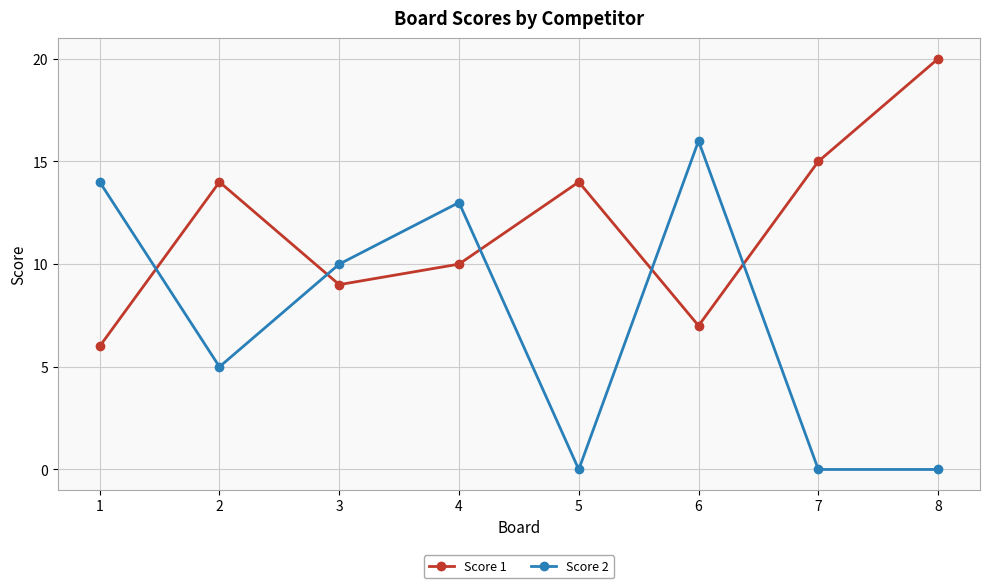

Is the value of Score 2 at 8 greater than the value of Score 1 at 2?

No